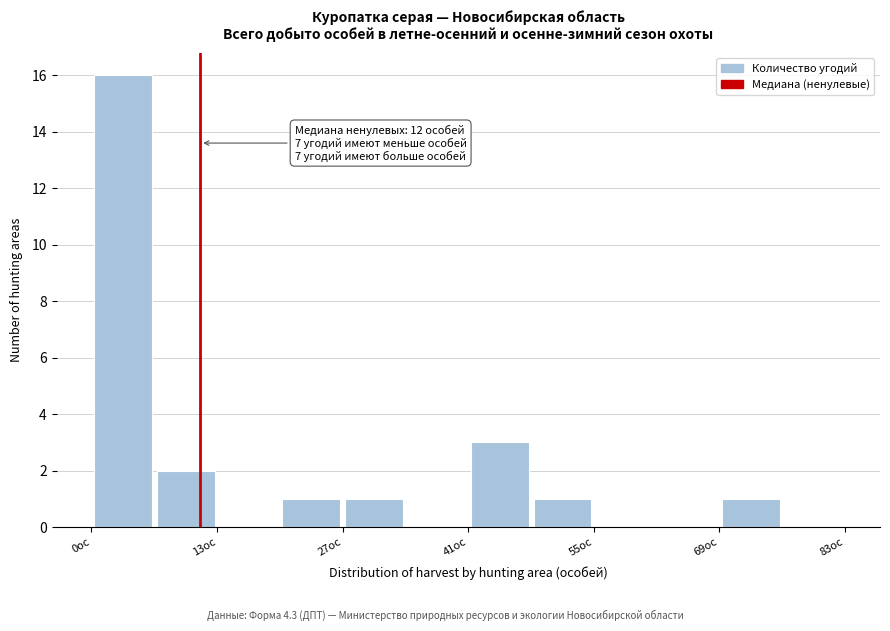

Read against the x-axis, roughly where is the centre of the tallest bar?

4